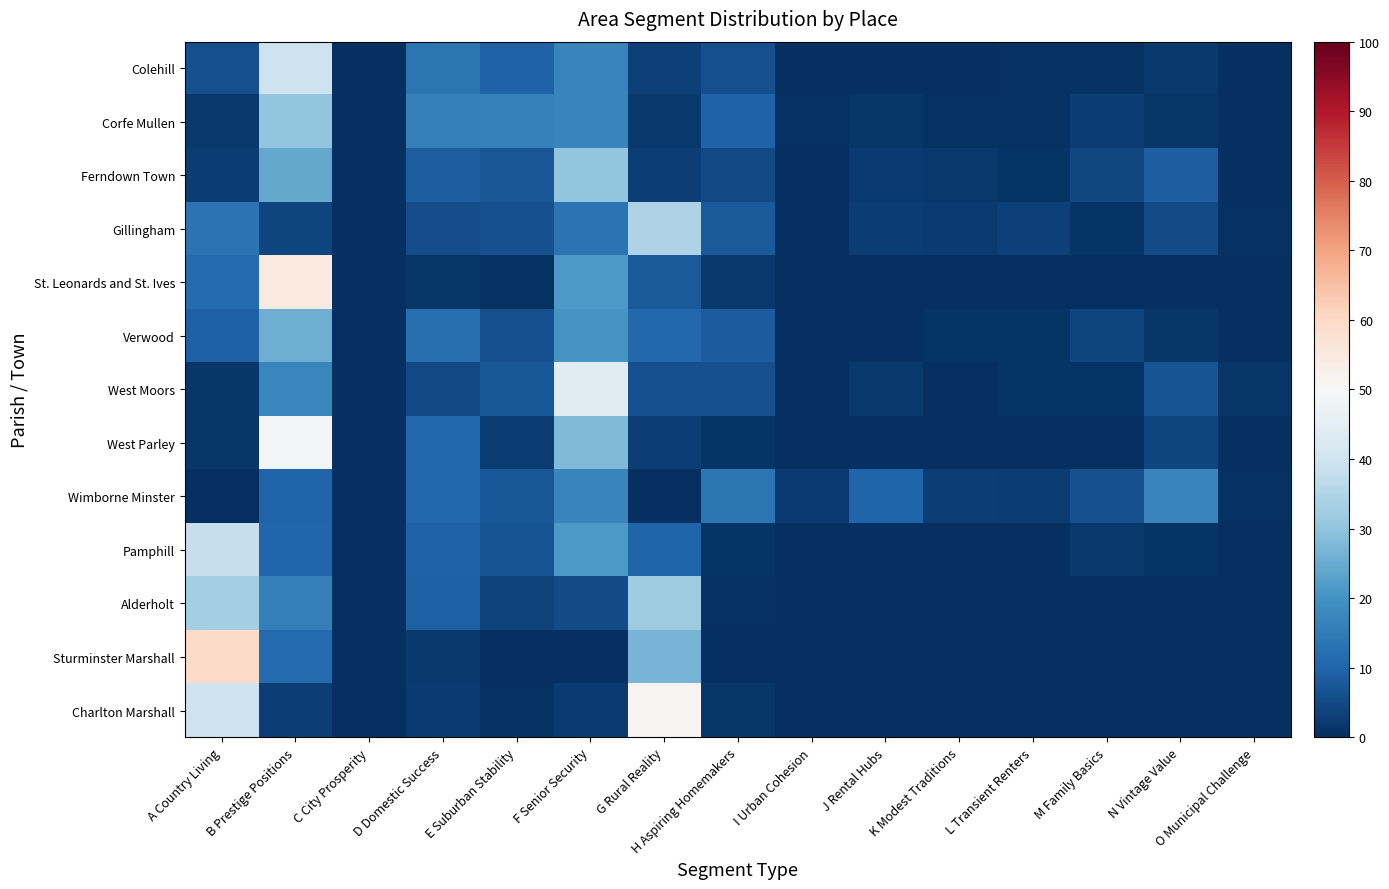

Count the number of categories in the chart.

15